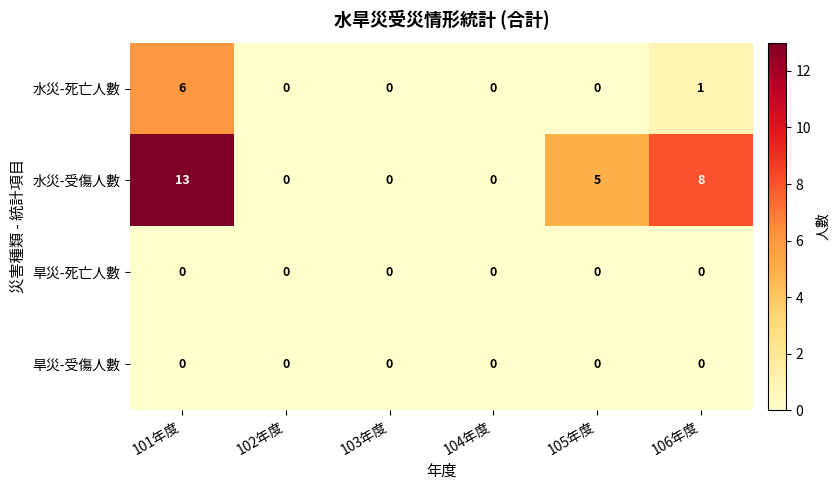

Which series has the largest total across all categories?

水災-受傷人數